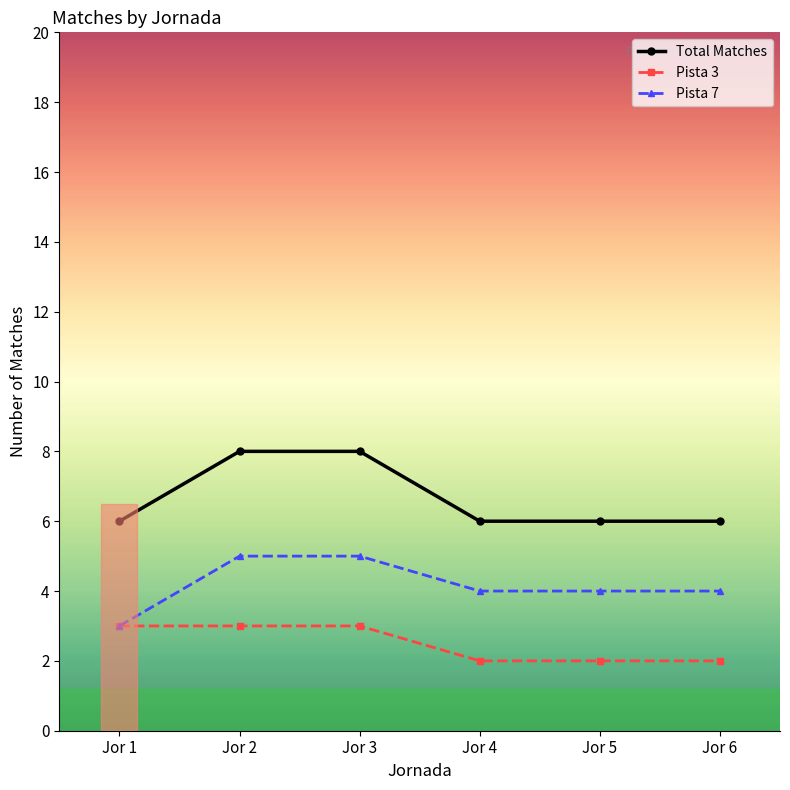

What is the value of the Total Matches point at the 1st from the left?

6